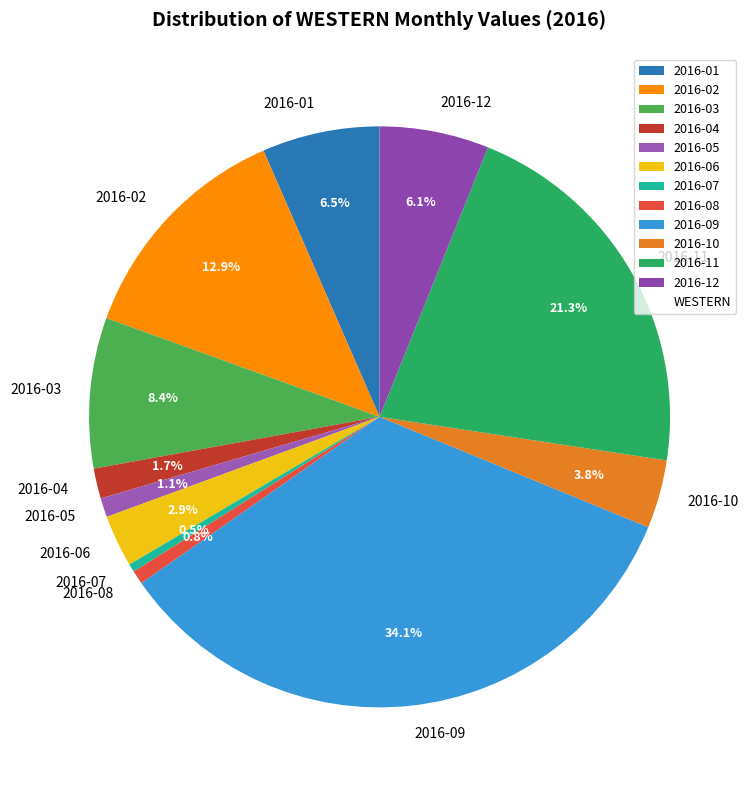

Which has a higher value, 2016-03 or 2016-06?

2016-03